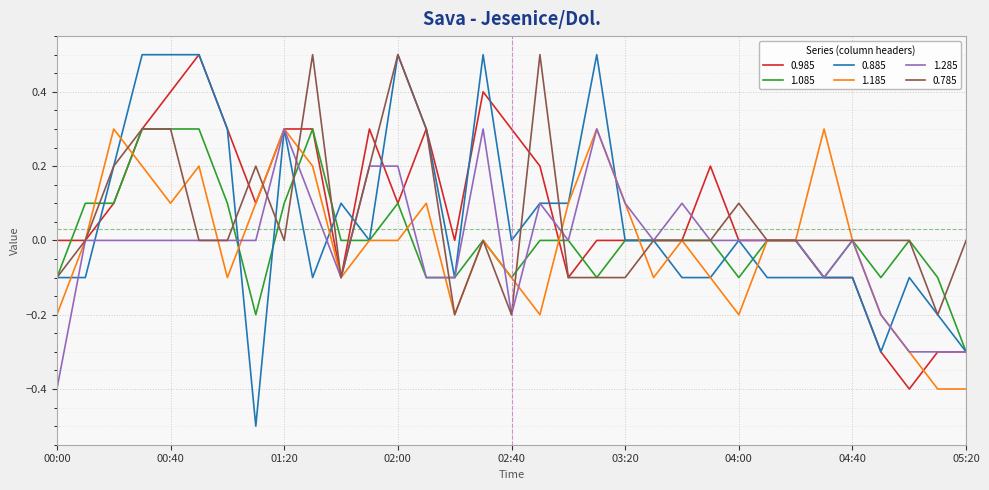

What is the lowest value of the 1.285 series?

-0.4